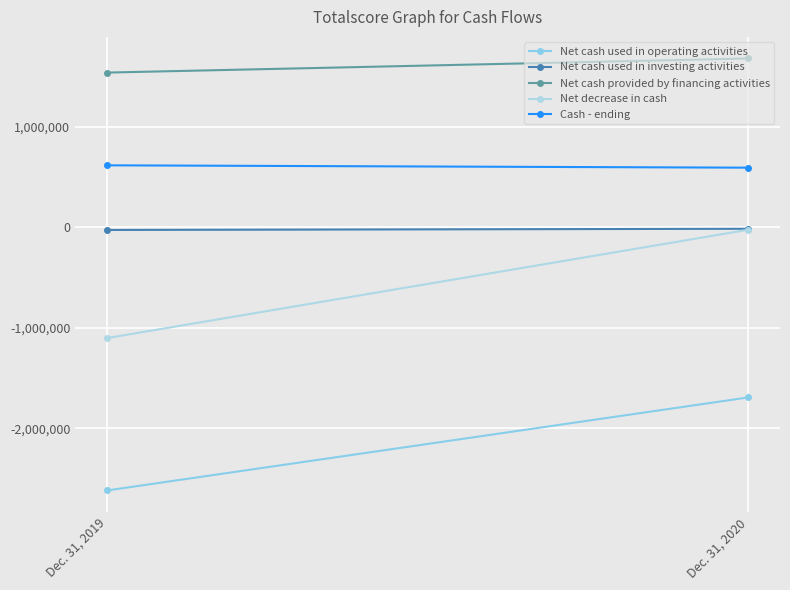

The Net cash used in investing activities series shows -13039 at Dec. 31, 2020. True or false?

True